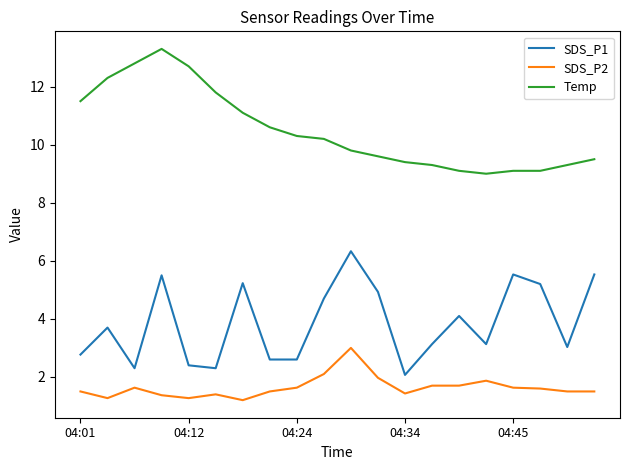

Does the chart display data point markers on the line(s)?

No